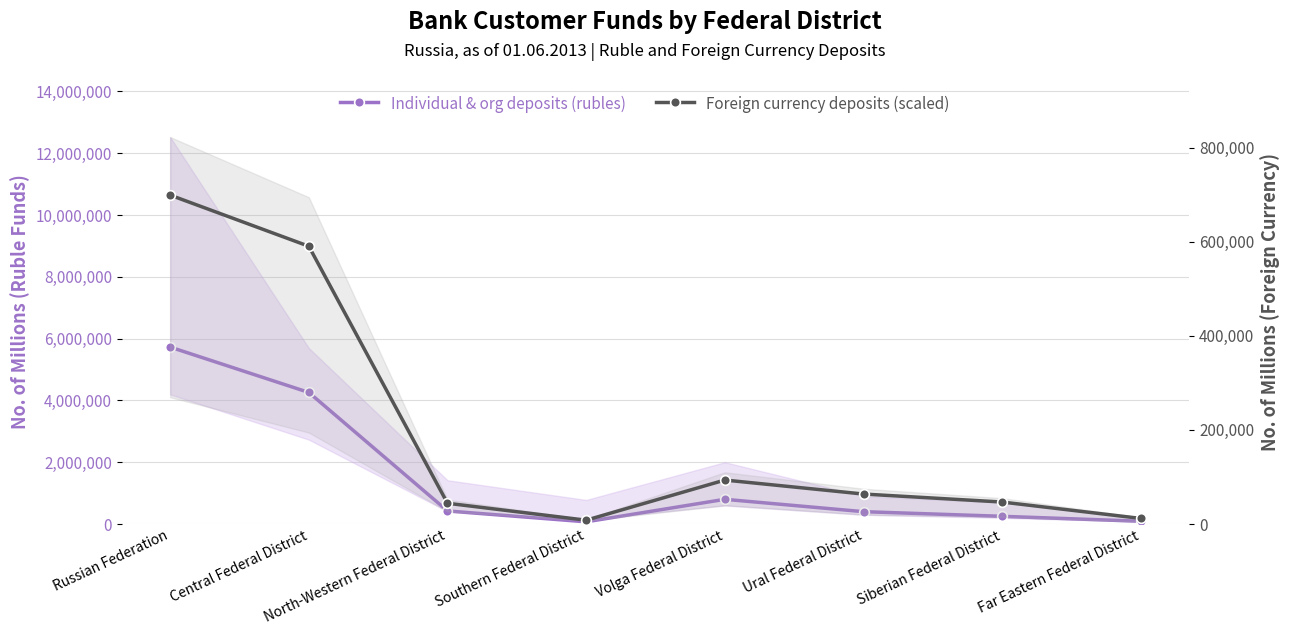

Is the value of Individual & org deposits (rubles) at Ural Federal District greater than the value of Foreign currency deposits (scaled) at Siberian Federal District?

Yes